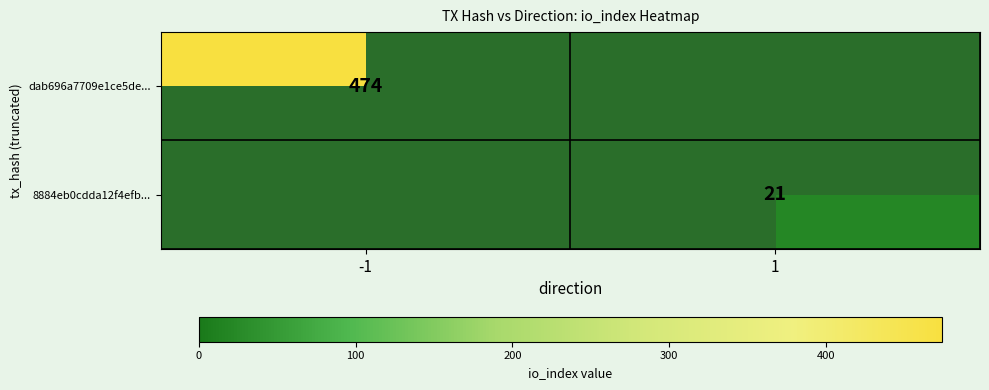

True or false: dab696a7709e1ce5de... has a value of 474 at -1.

True